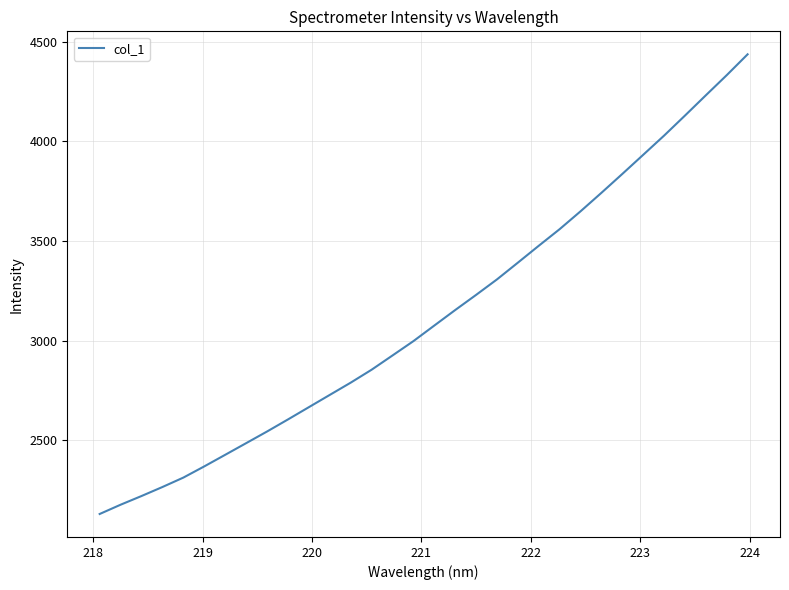

What is the minimum value shown in the chart?

2130.5